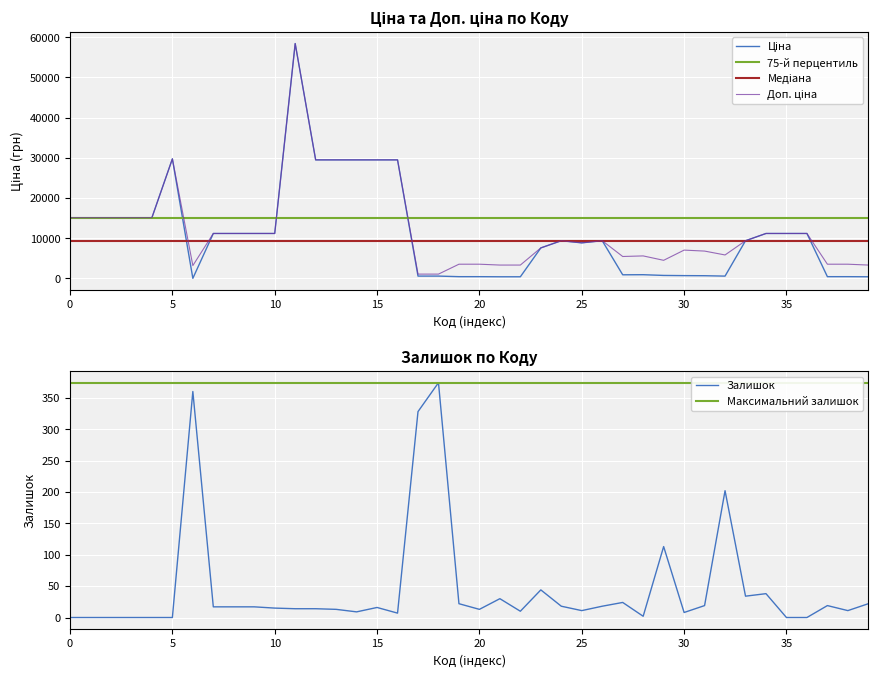

At which label is Залишок closest to 187?

32